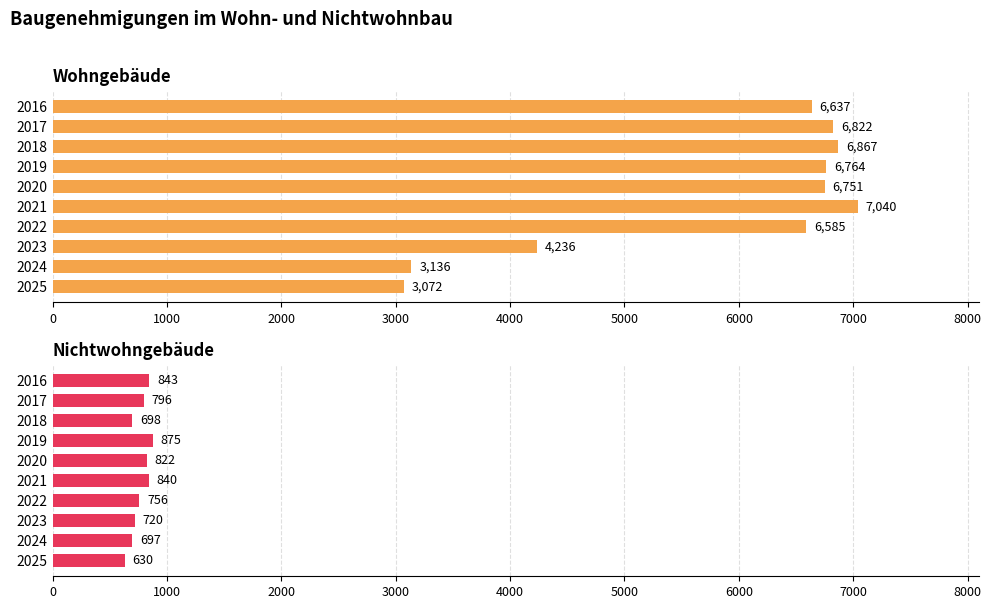

Is it true that Wohngebäude equals 6637 at 2016?

True